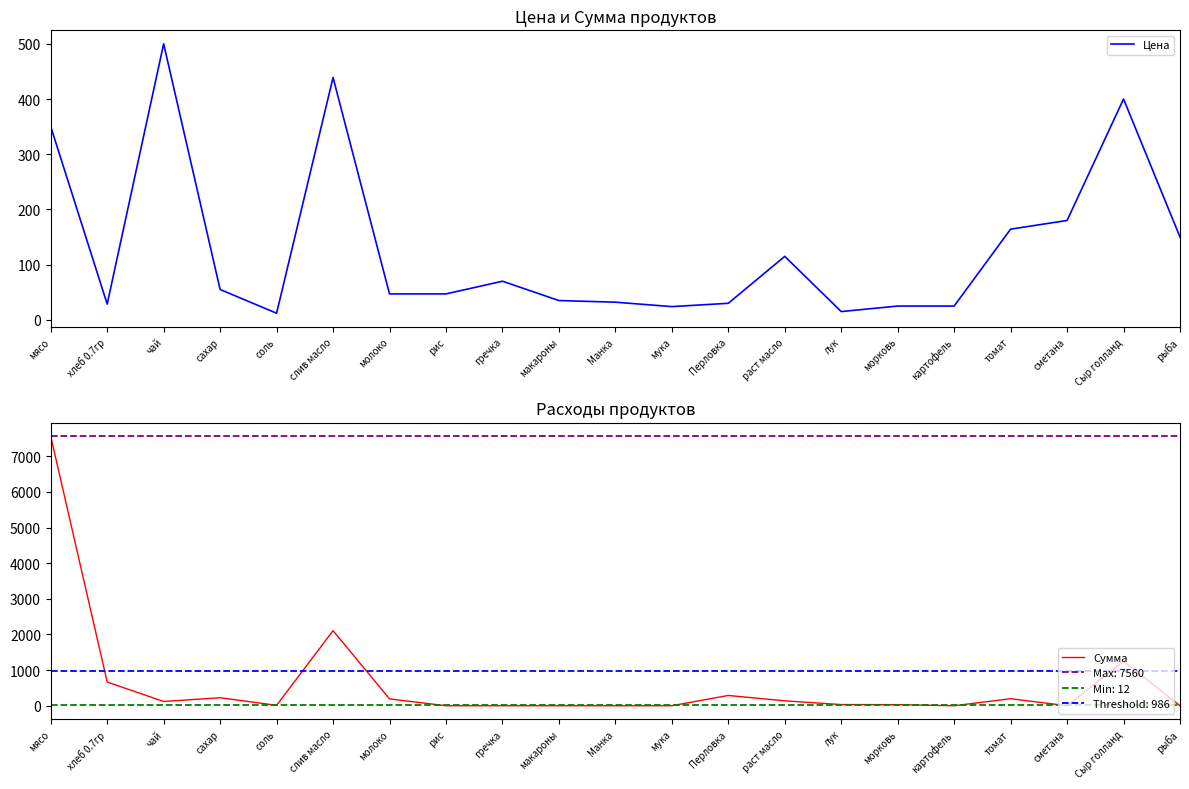

Which series changed the most between рис and рыба?

Цена